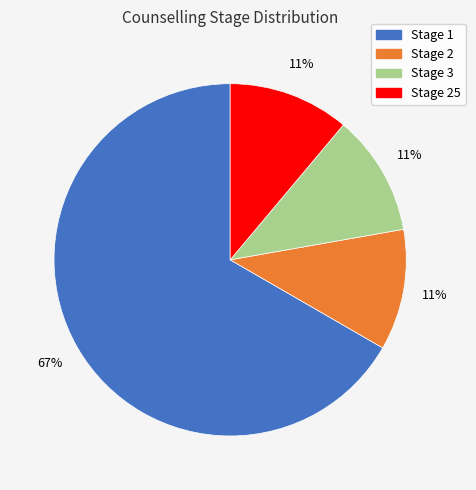

To the nearest percent, what is the average slice percentage?

25%